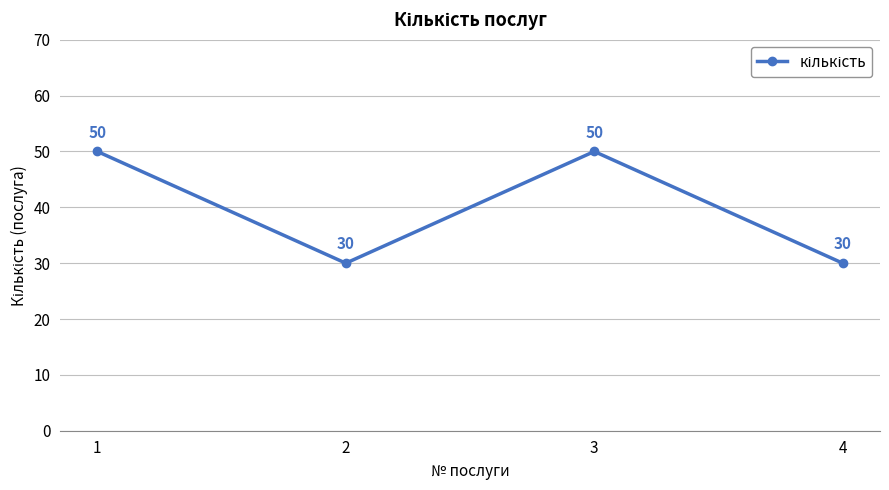

At which category does the data reach its first local peak?

3